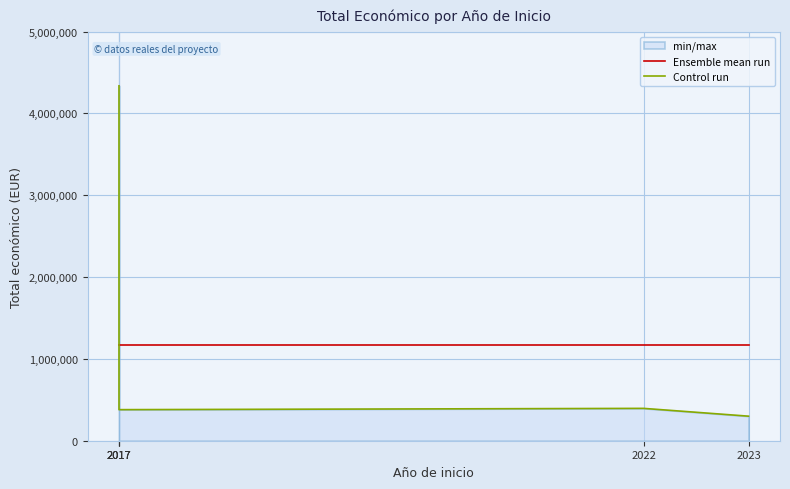

What is the value of the Ensemble mean run point at the 2nd from the left?

1175842.5